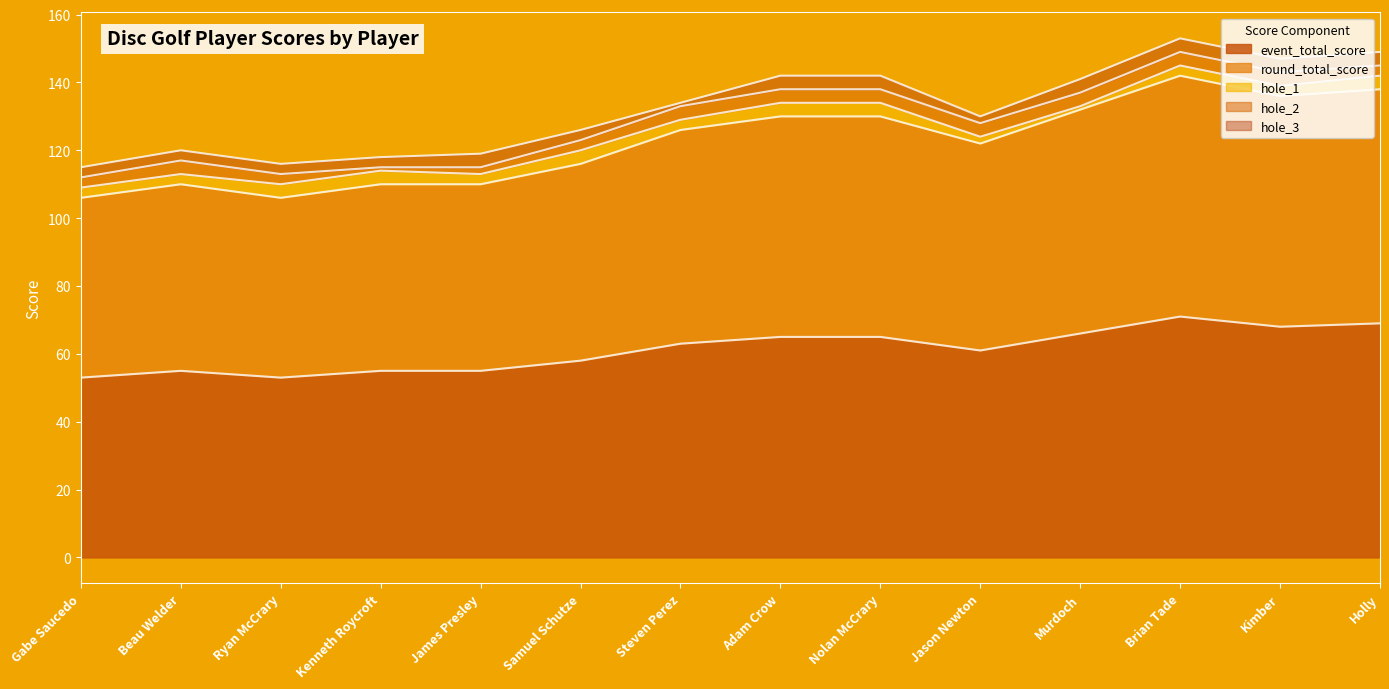

At which category does round_total_score reach its first local valley?

Ryan McCrary